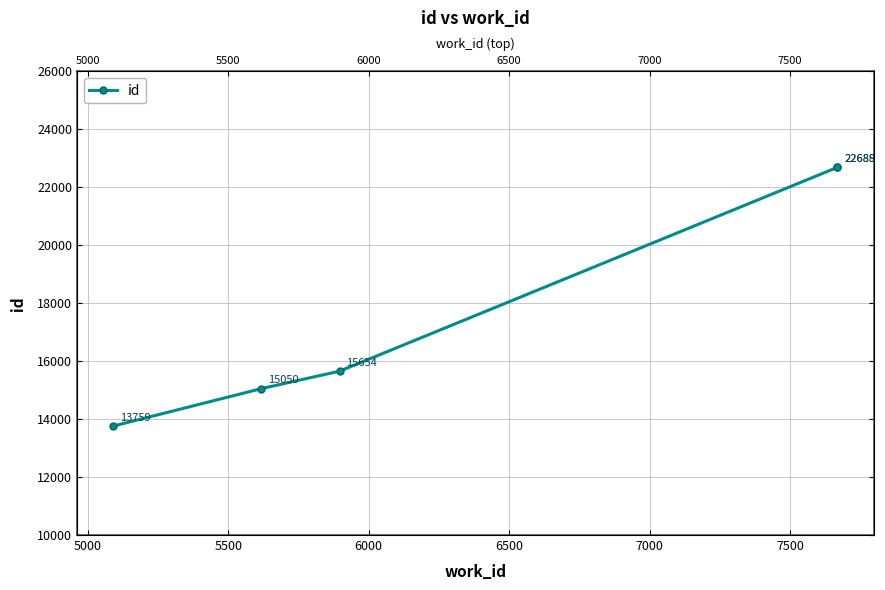

What is the value of the 4th point from the left?

22688